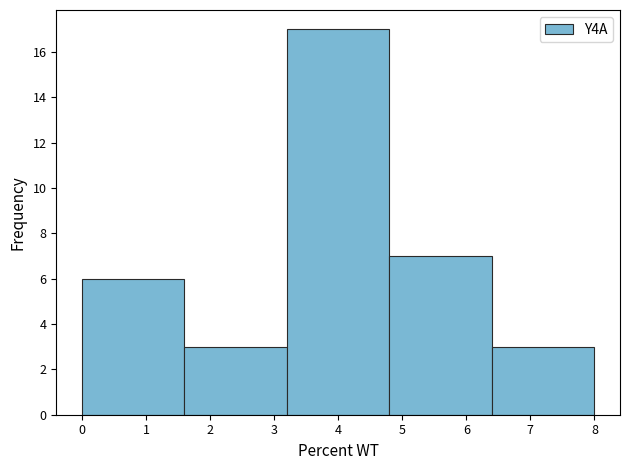

Reading left to right, list every bar in this chart as the range it spans on the x-axis followed by its height. The values are not printed on the chart, so give them approximately, as read against the axis.

0.0 to 1.6: 6
1.6 to 3.2: 3
3.2 to 4.8: 17
4.8 to 6.4: 7
6.4 to 8.0: 3